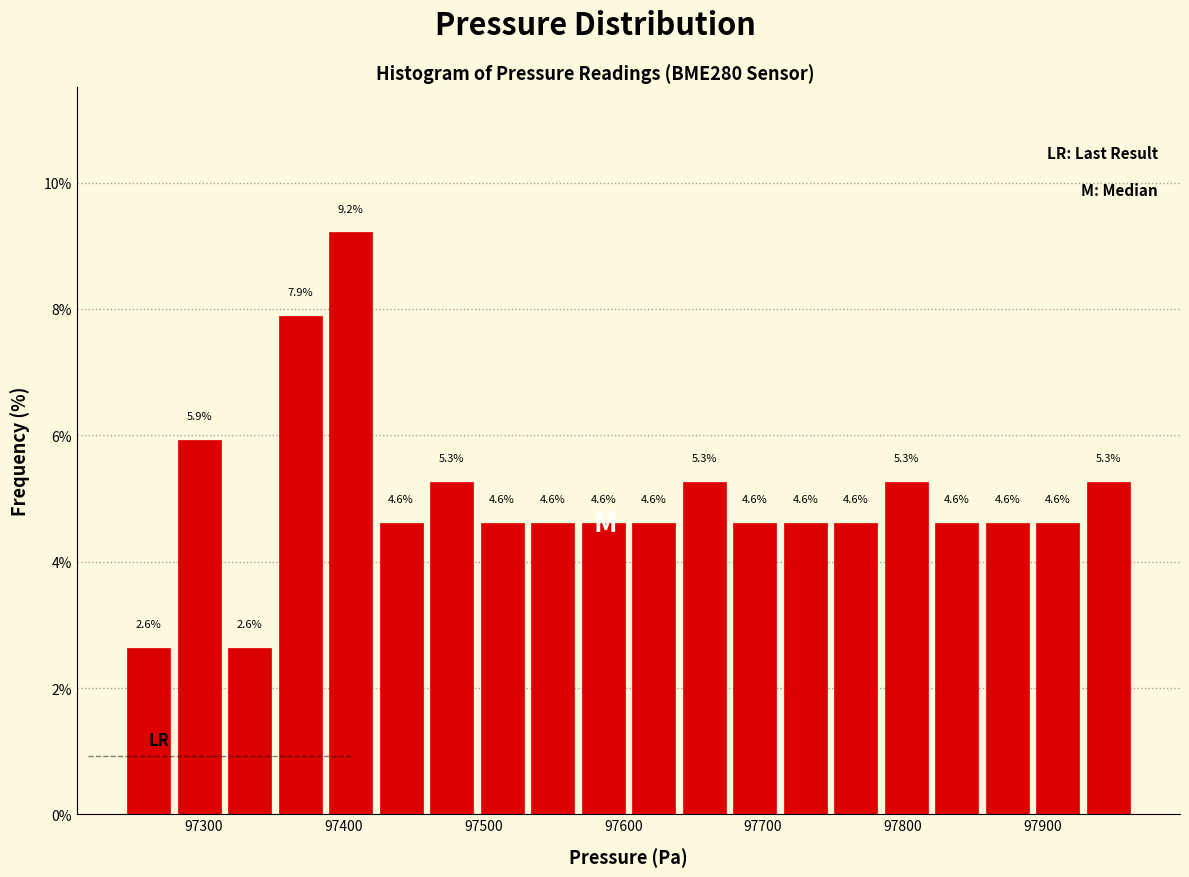

Around what value on the x-axis is the tallest bar? Give the approximate position of its centre, as read against the axis.

97410